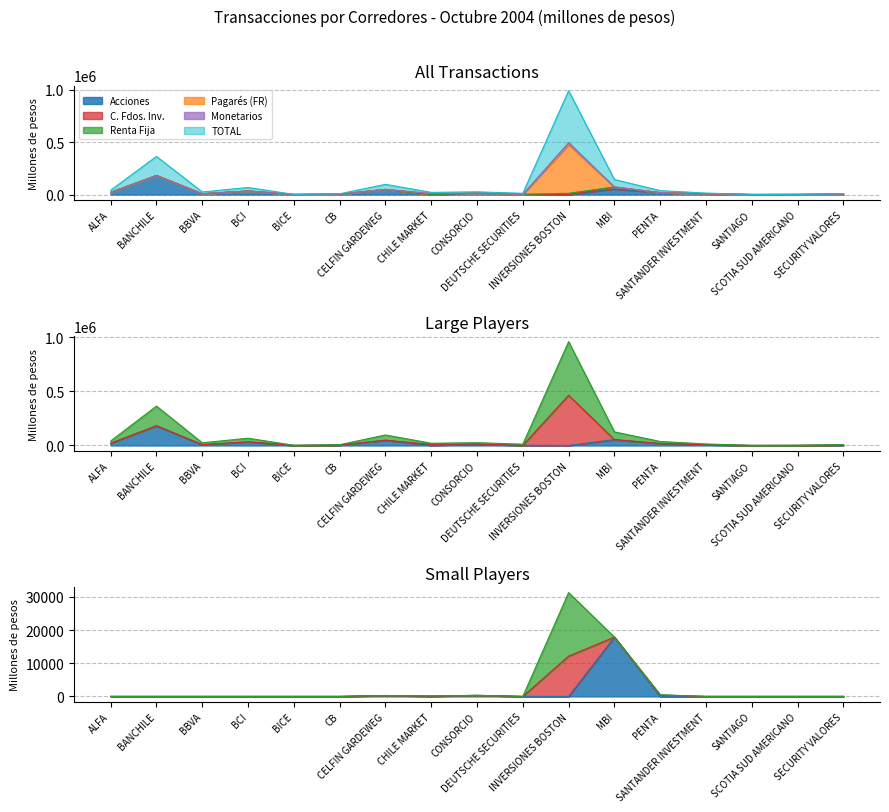

At which category is the sum across all series the highest?

INVERSIONES BOSTON